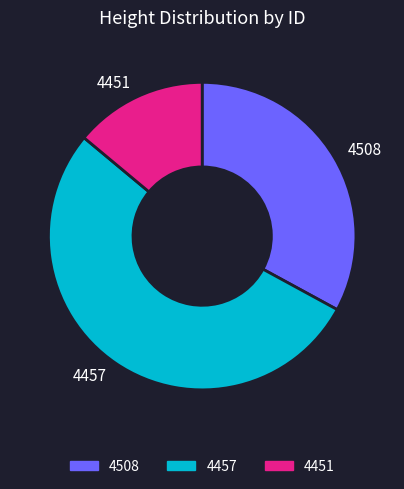

How many segments does this pie chart have?

3